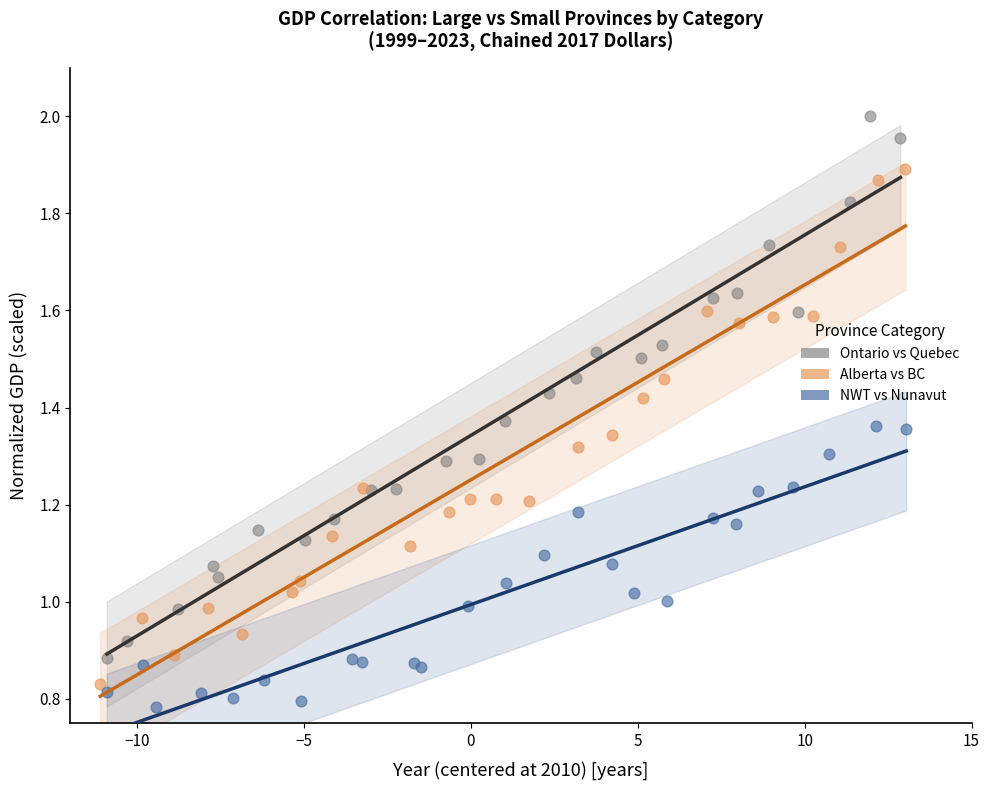

Which series contains the highest Y value?

Ontario vs Quebec